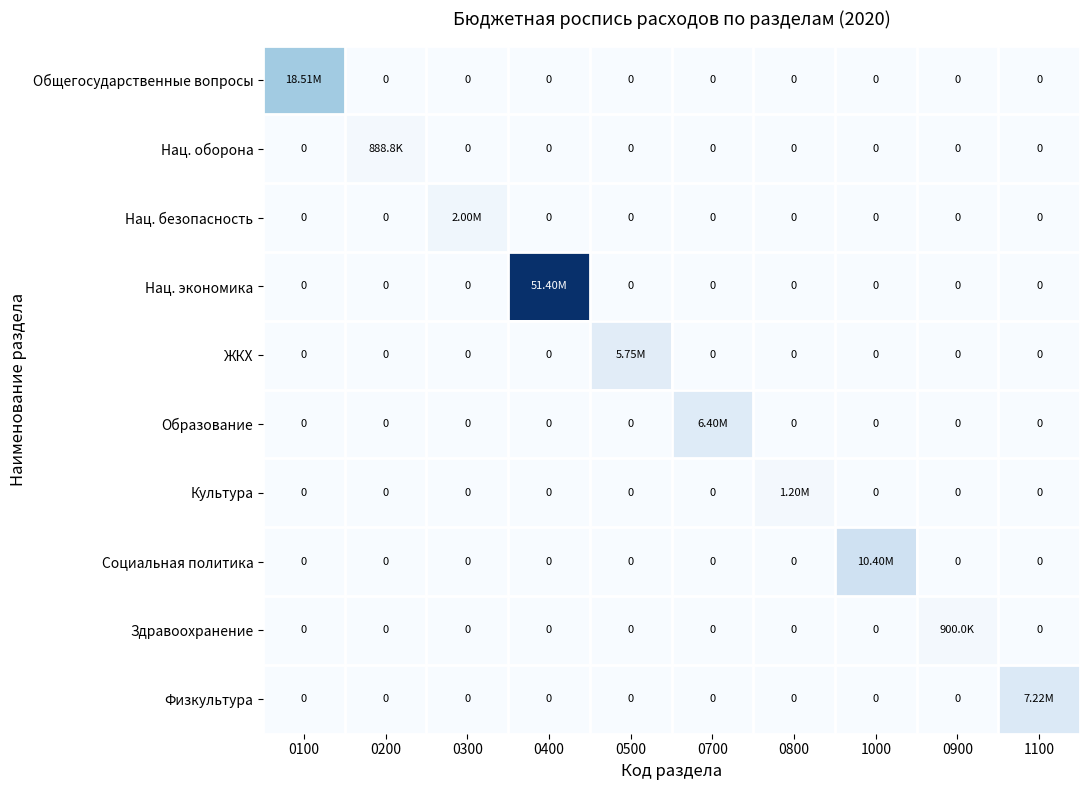

How many categories are shown in the chart?

10